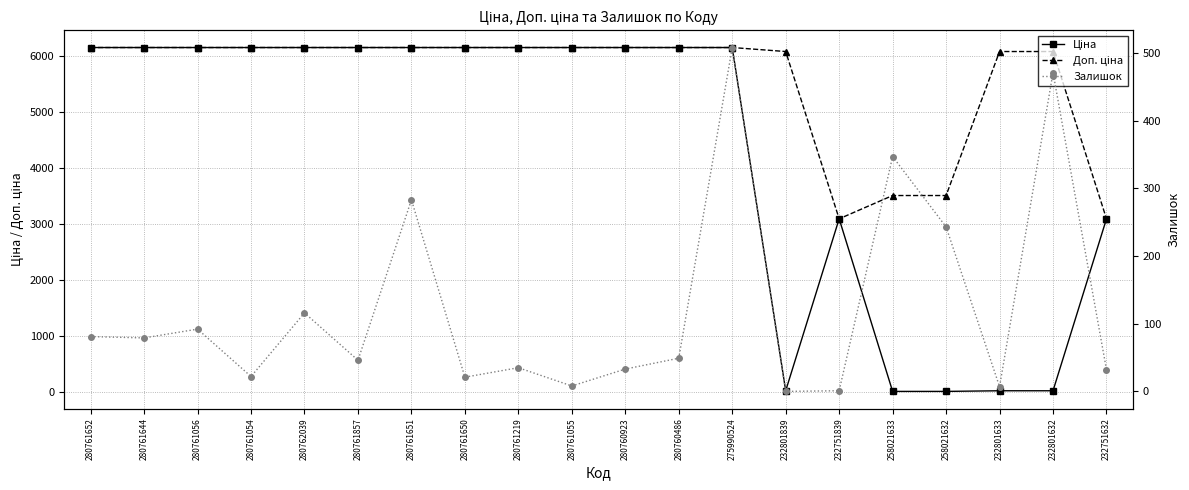

How many data points in Залишок are above 49?

9